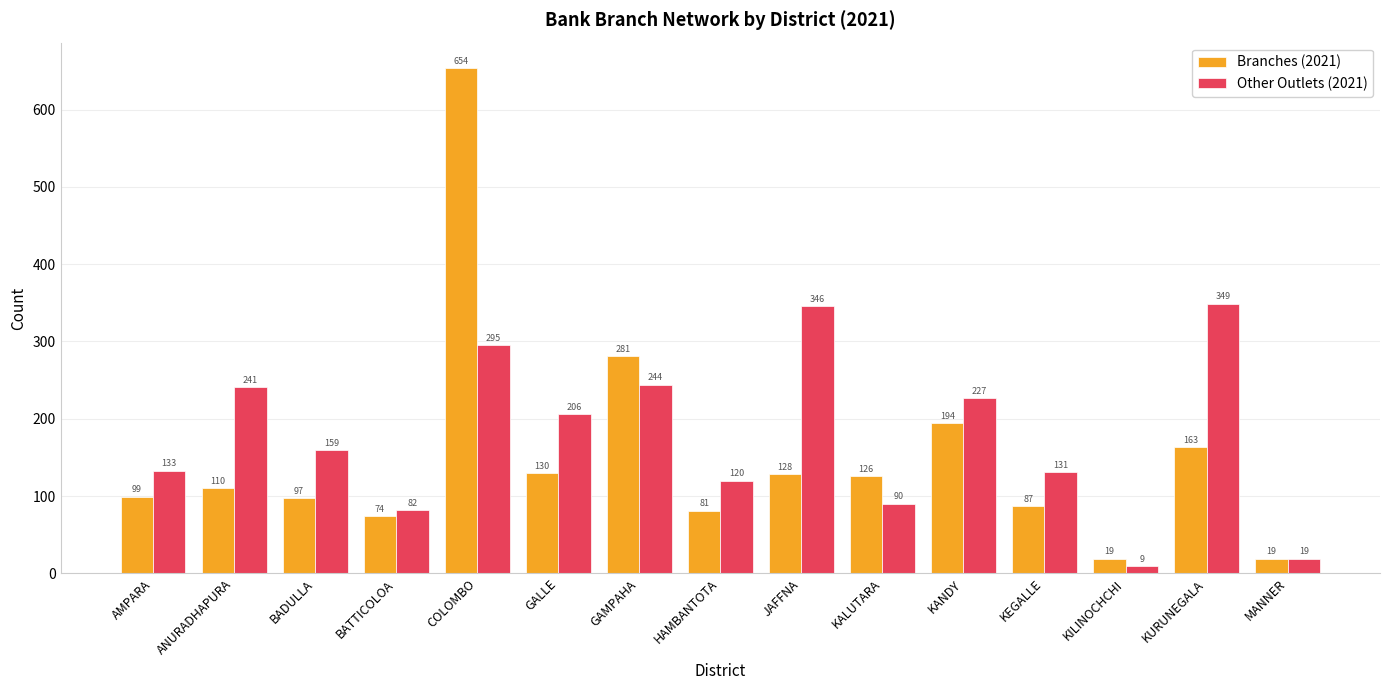

The Other Outlets (2021) series shows 19 at MANNER. True or false?

True